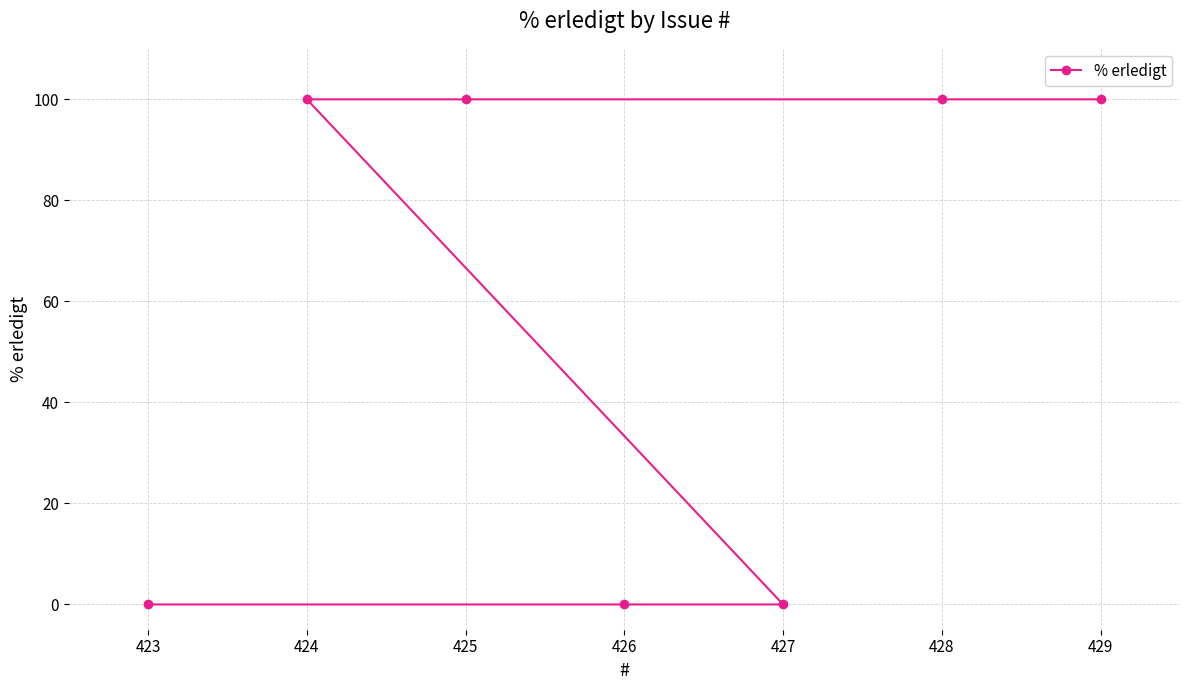

What is the value of the 7th point from the left?

100